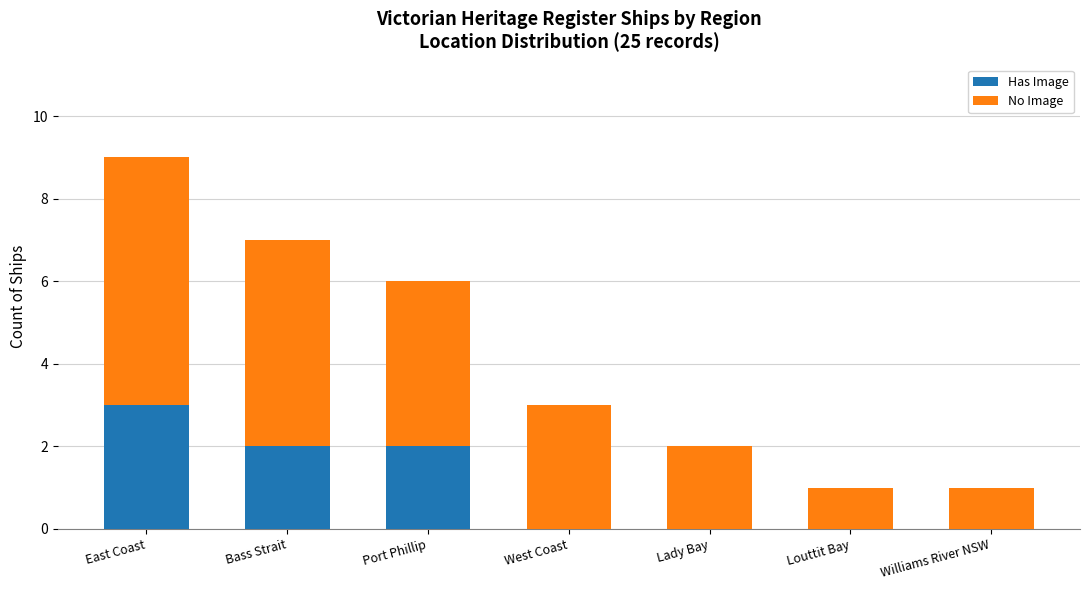

What are all the series names shown in the legend?

Has Image, No Image